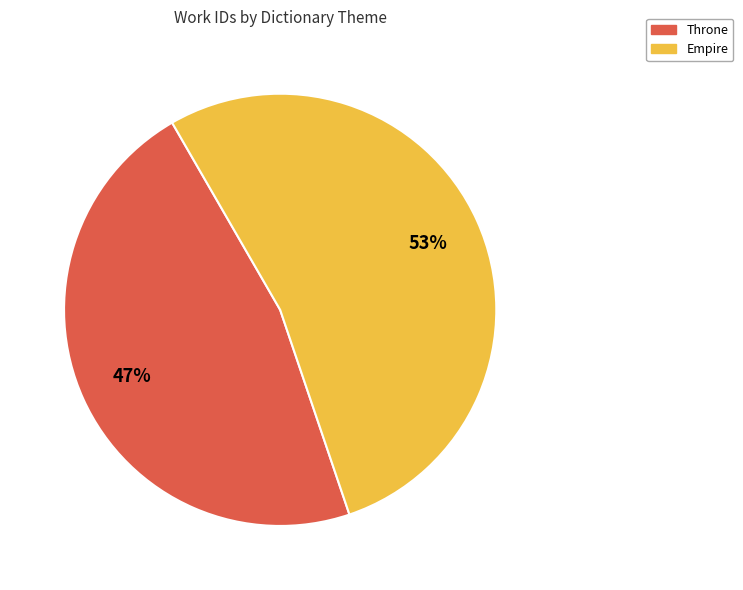

The Throne slice represents 62% of the pie. True or false?

False